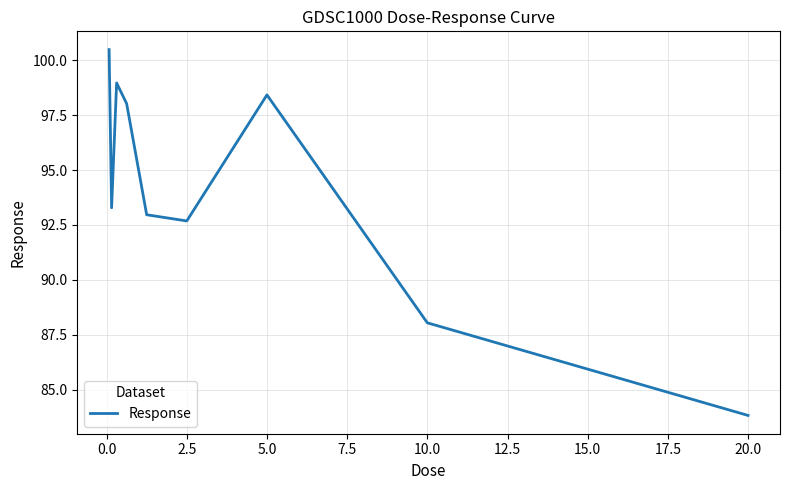

What is the minimum value shown in the chart?

83.8